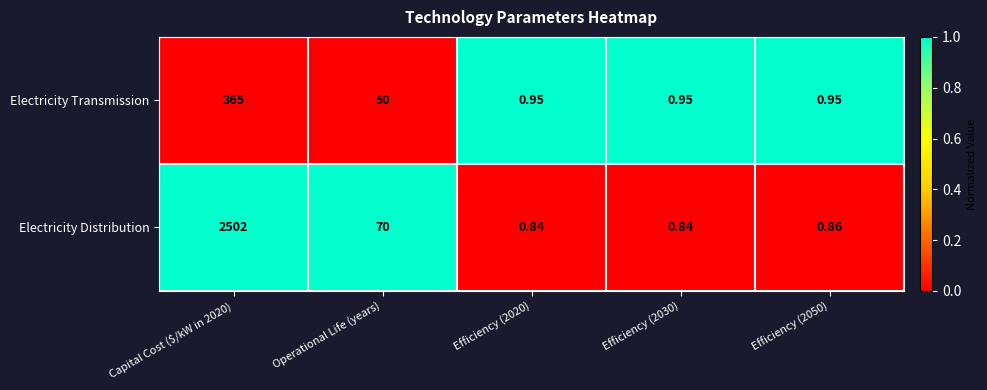

At which label is Electricity Distribution closest to 1251?

Operational Life (years)